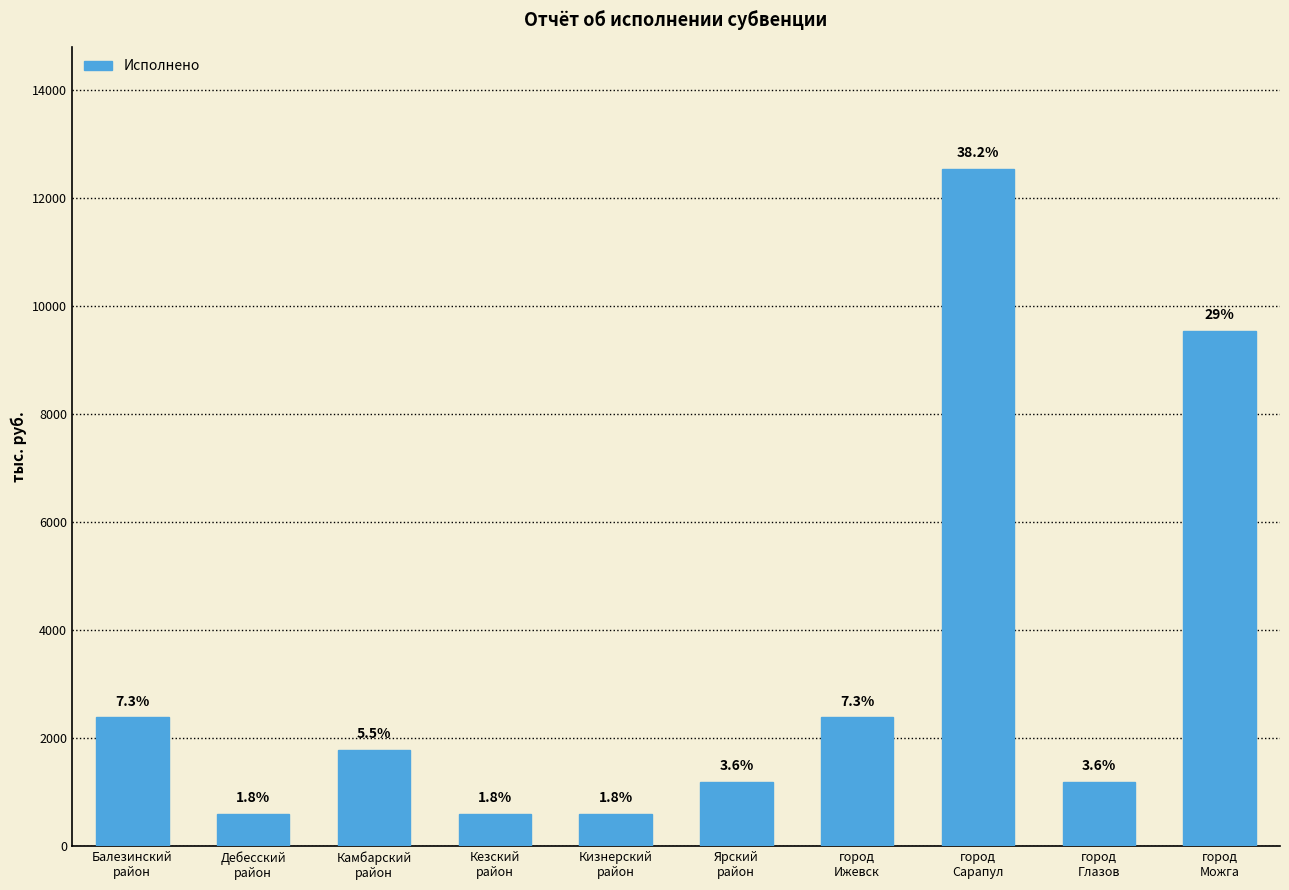

Where is the data nearest to the value 6568?

город
Можга